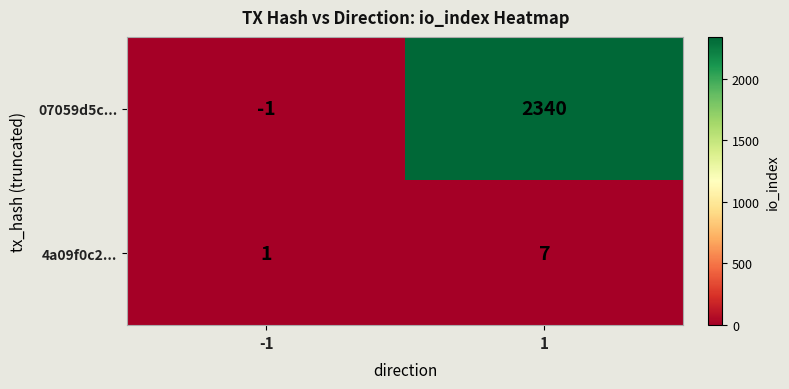

Which series has the largest total across all categories?

07059d5c...